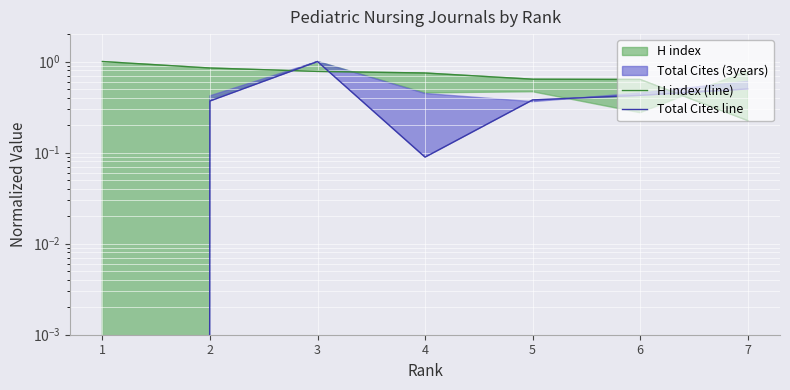

How many interior local valleys does the Total Cites line series have?

1